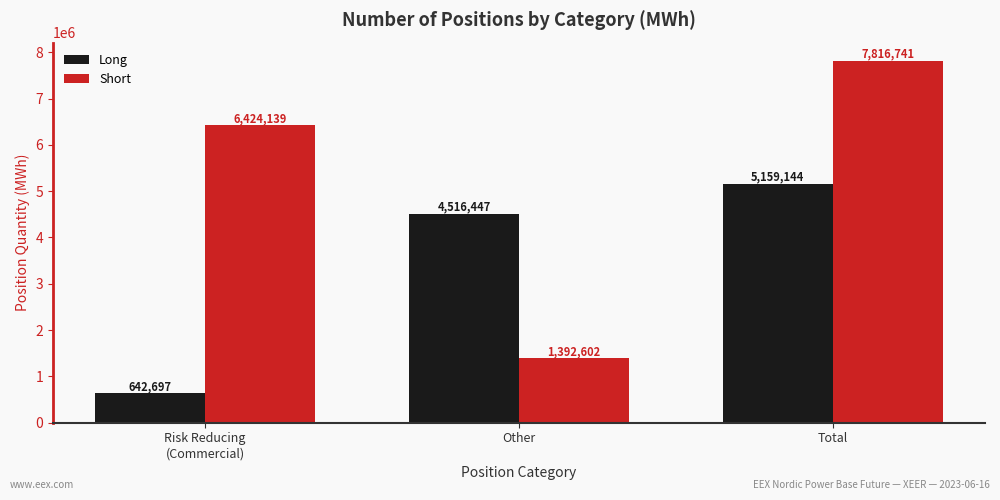

How many bars are there in each group?

2